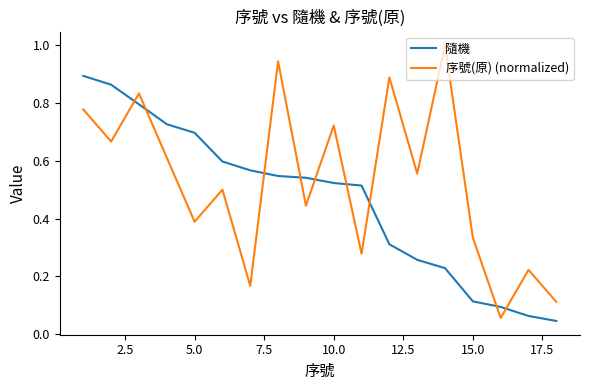

List the series in order of their peak value, highest first.

序號(原) (normalized), 隨機